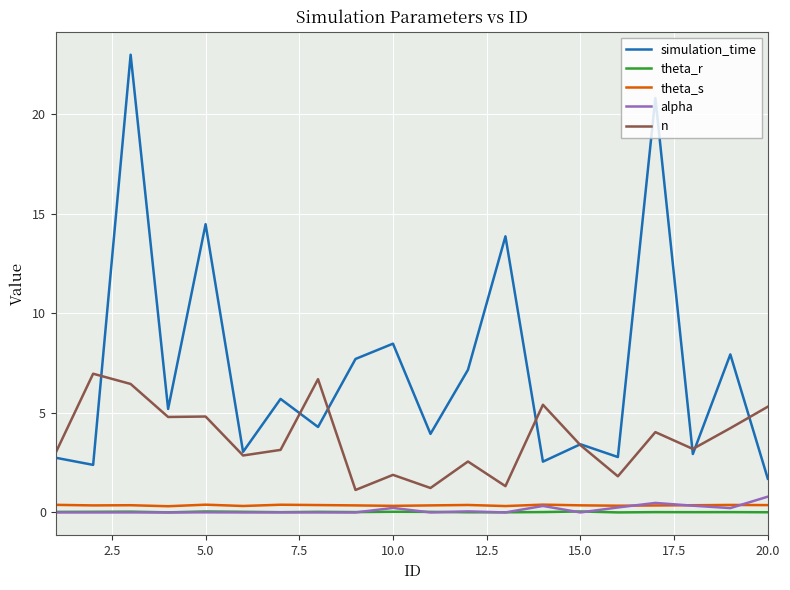

What is the maximum value for n?

7.0